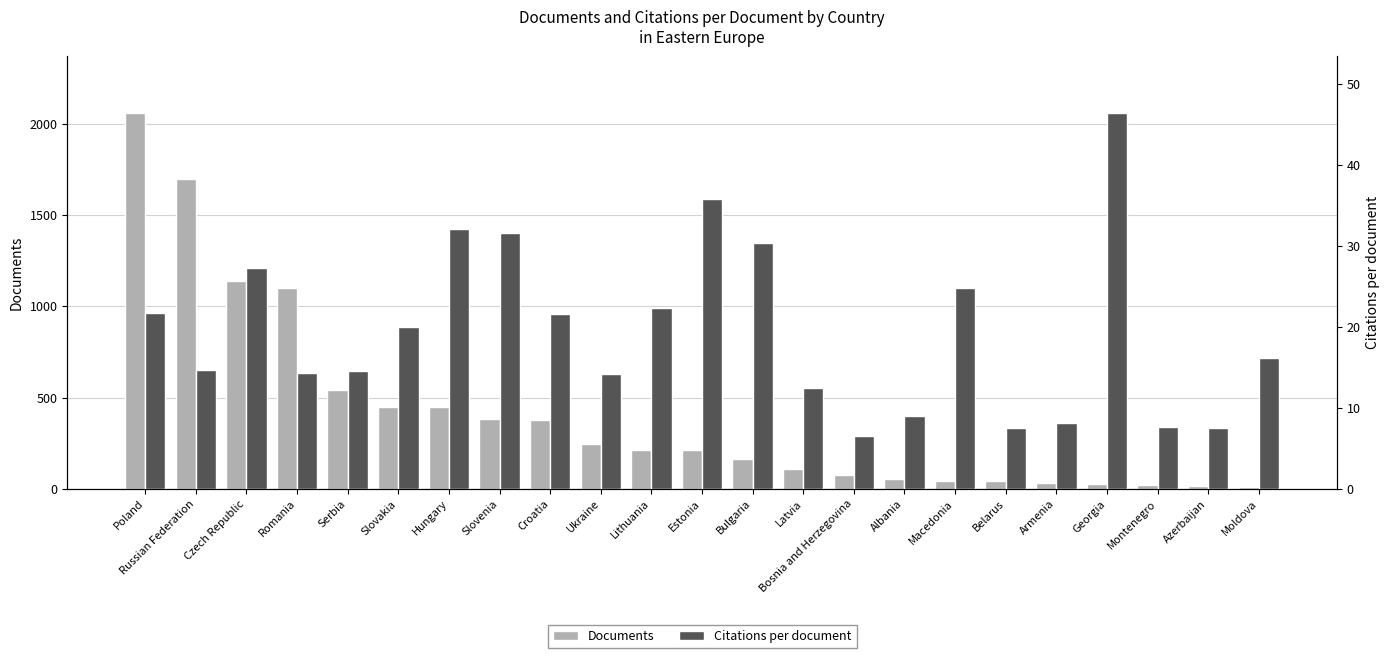

Where is Documents nearest to the value 1036?

Romania